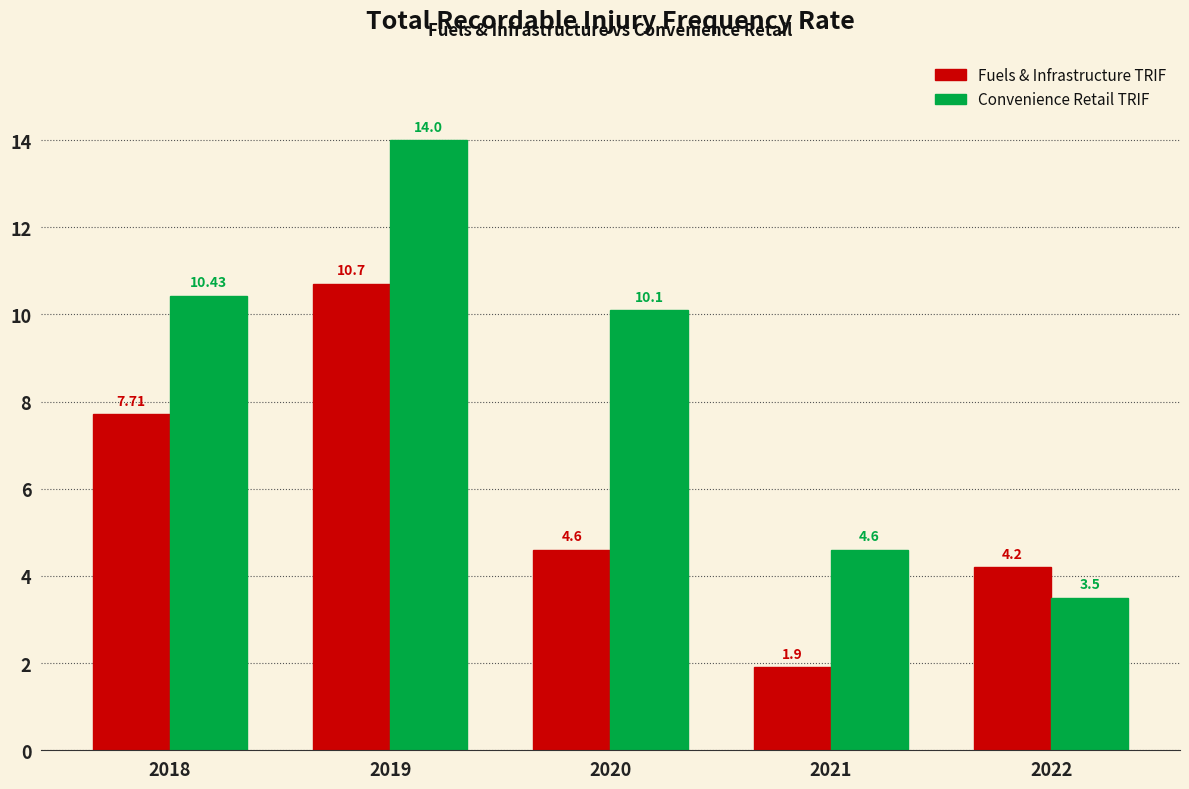

Is the value of Fuels & Infrastructure TRIF at 2019 greater than the value of Convenience Retail TRIF at 2020?

Yes